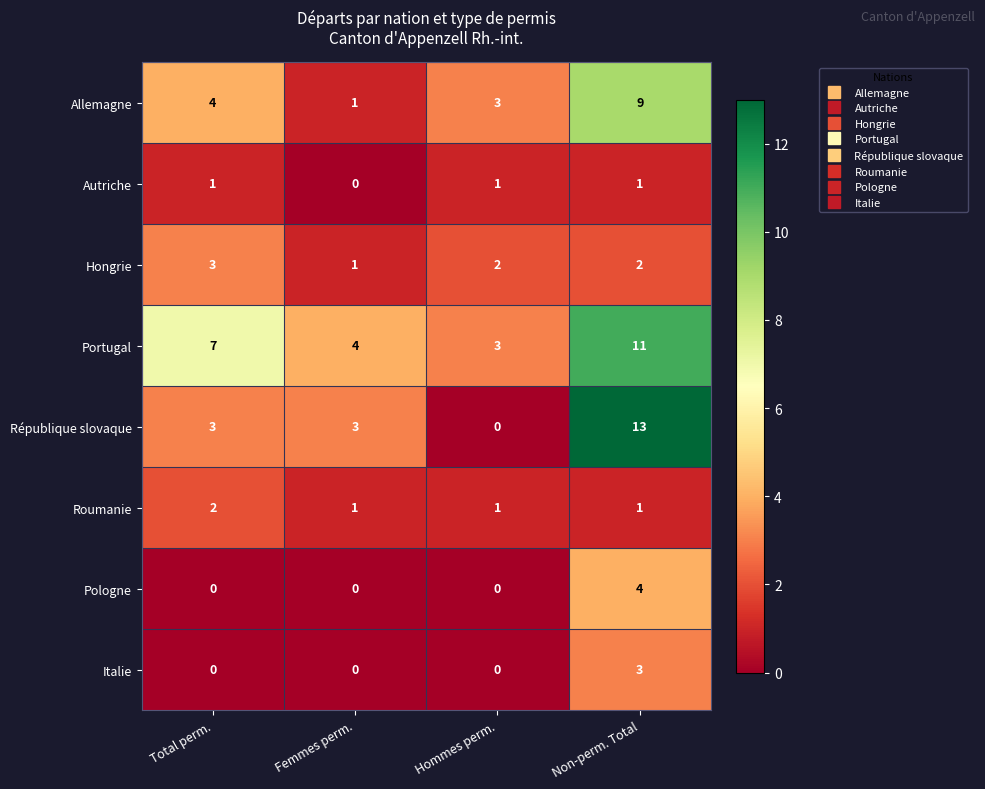

How many distinct data groups are displayed?

8